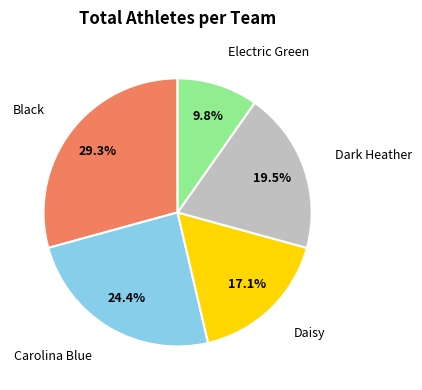

Is there any slice that represents more than half of the pie?

No